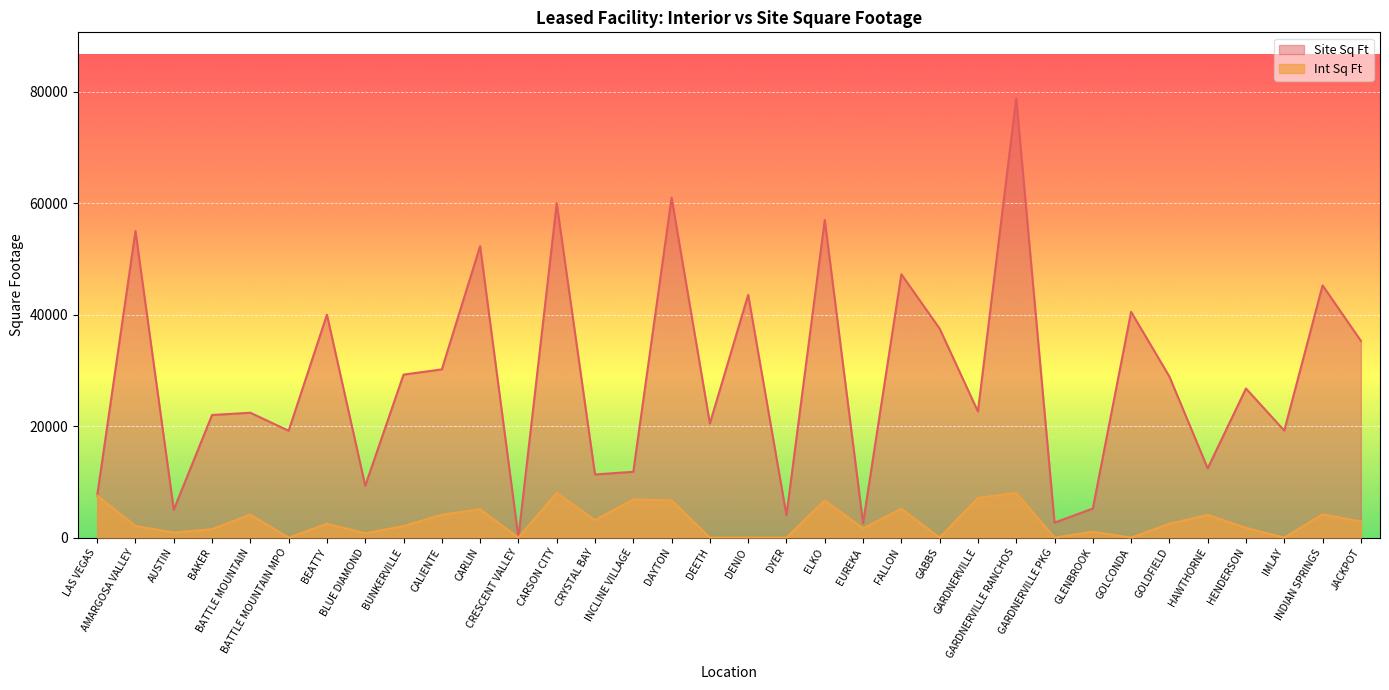

What are all the series names shown in the legend?

Site Sq Ft, Int Sq Ft